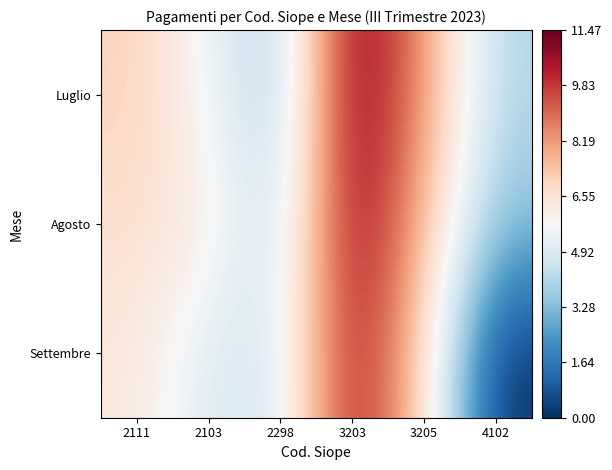

Between 2298 and 4102, which series saw the biggest shift?

Settembre